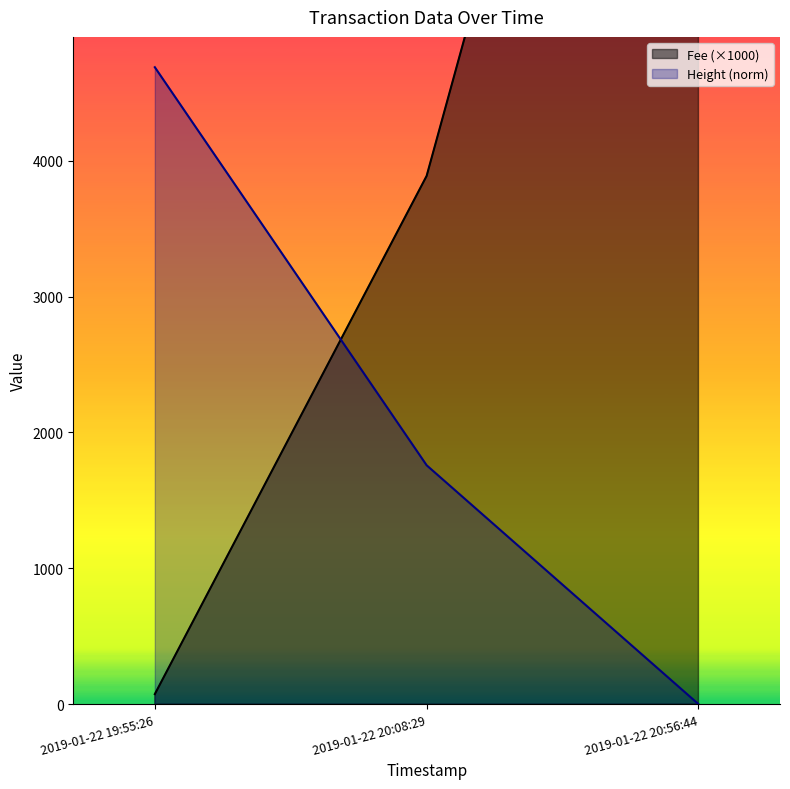

How many lines are shown in the chart?

2